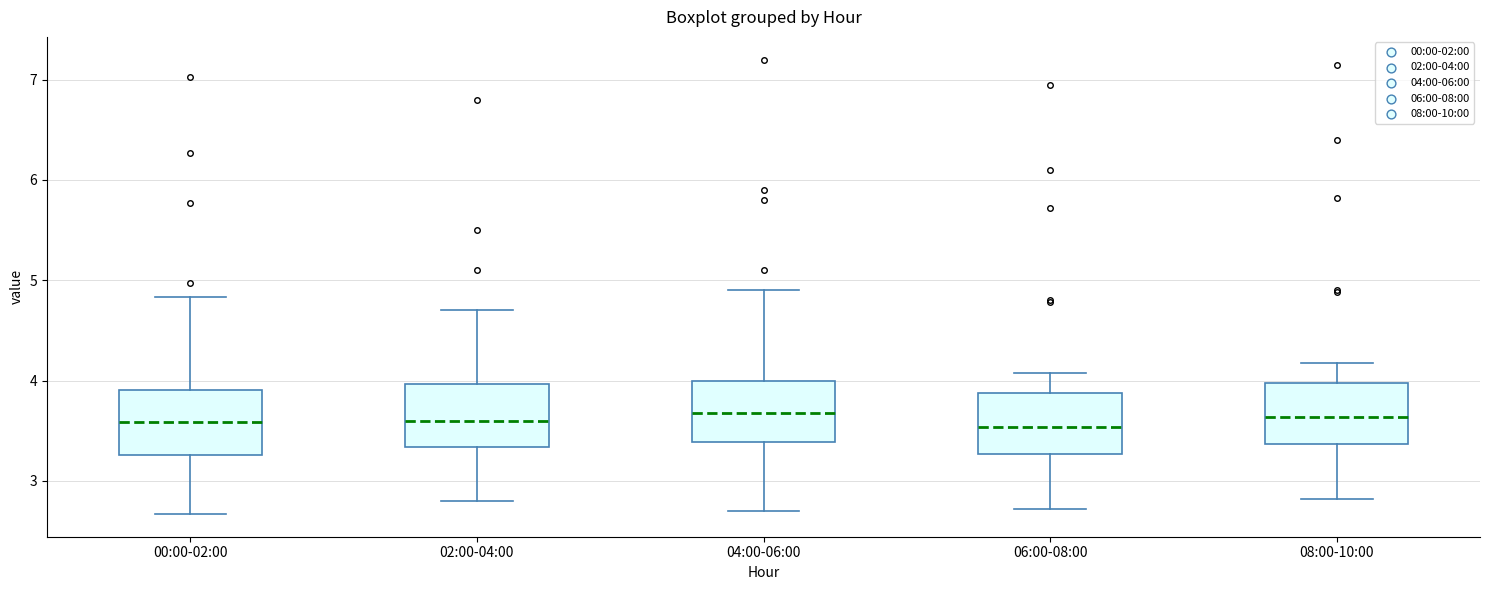

Where does the upper whisker of the box for 02:00-04:00 end on the y-axis? The values are not printed on the chart, so give them approximately, as read against the axis.

4.7